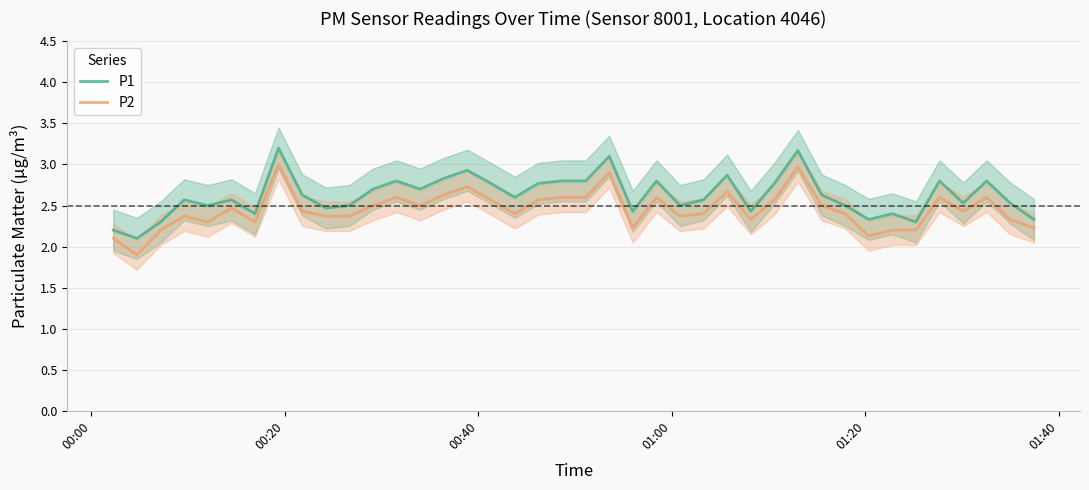

True or false: P2 and P1 intersect in this chart.

False